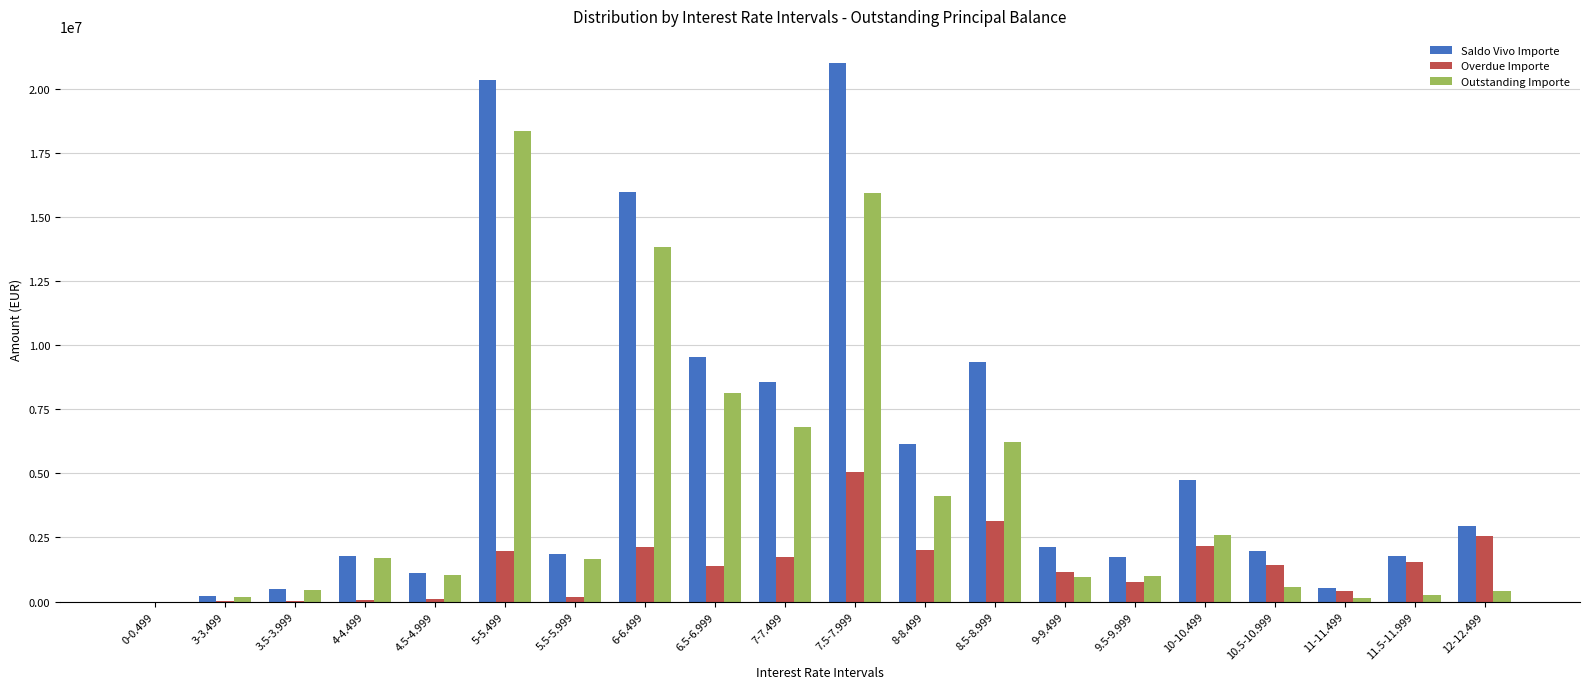

The value of Outstanding Importe at 10-10.499 is 2591016.9. True or false?

True